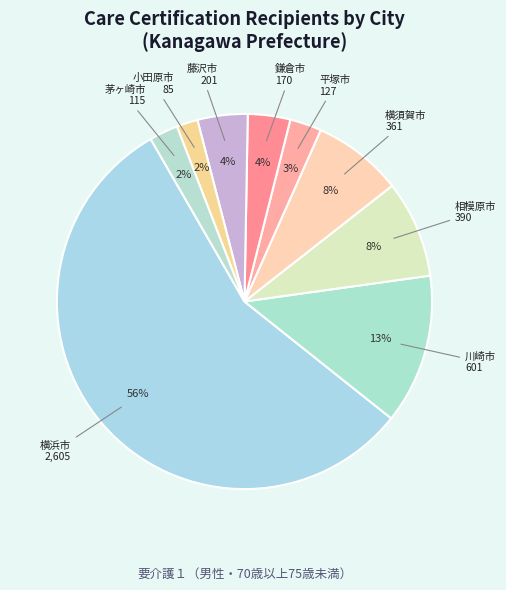

Combined, do 藤沢市 and 小田原市 account for over 50%?

No